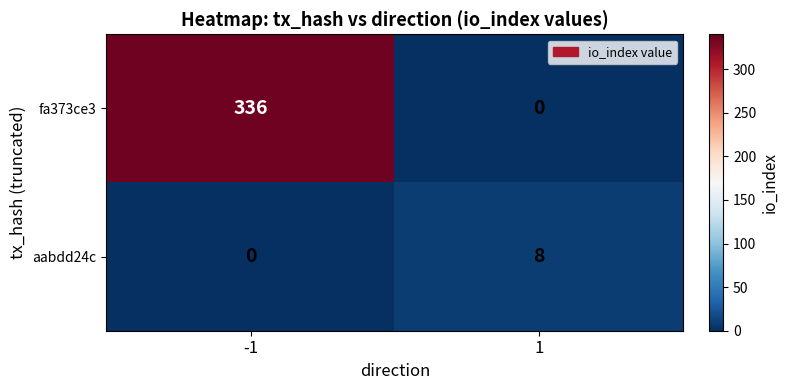

Which series has the largest total across all categories?

fa373ce3